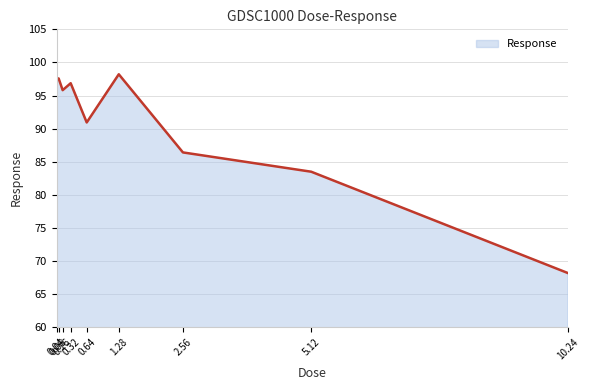

What is the ratio of the value at 0.32 to the value at 0.04?

1.0